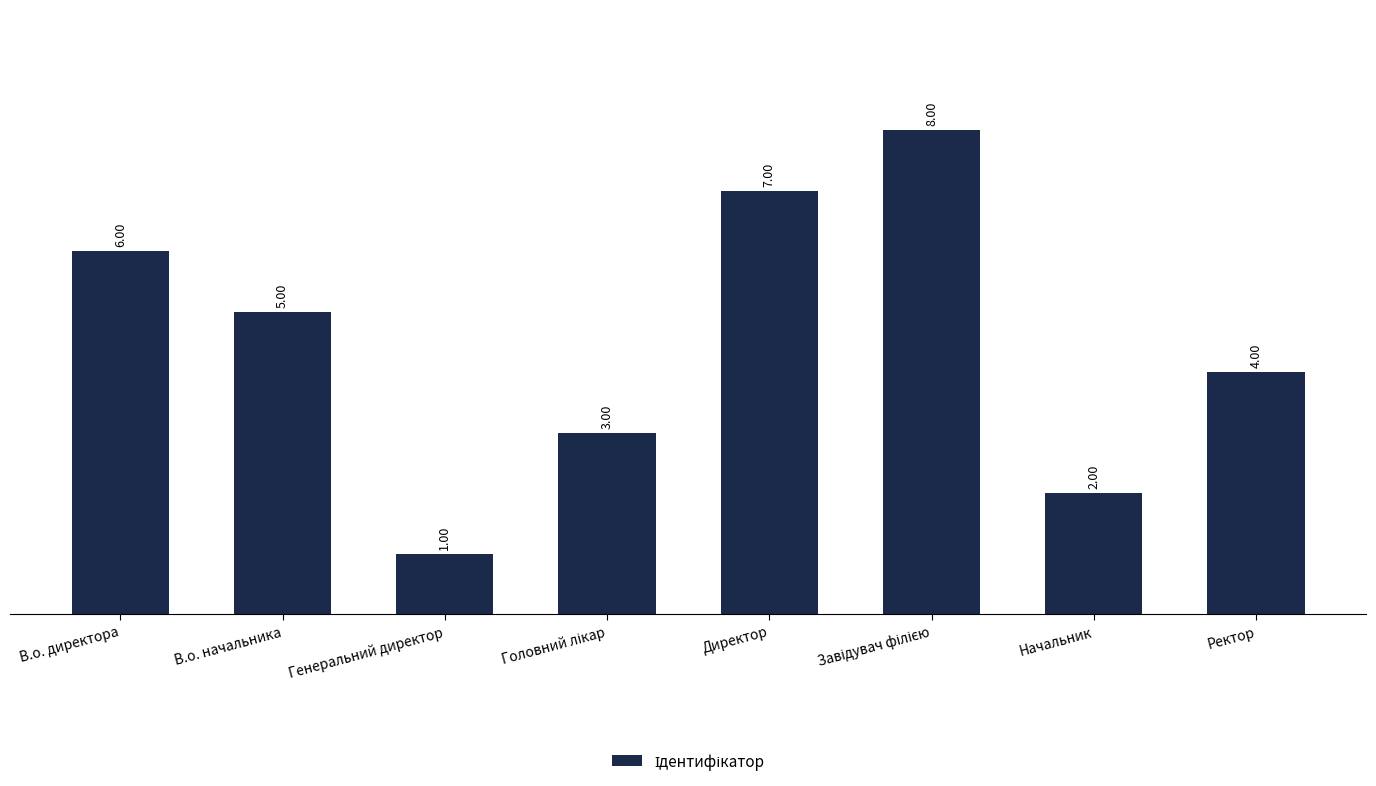

At which category does the chart reach its minimum across all series?

Генеральний директор